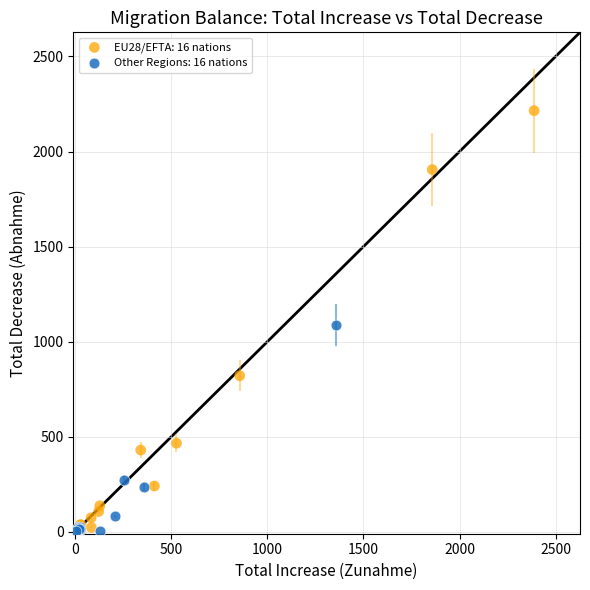

What are all the series names shown in the legend?

EU28/EFTA: 16 nations, Other Regions: 16 nations